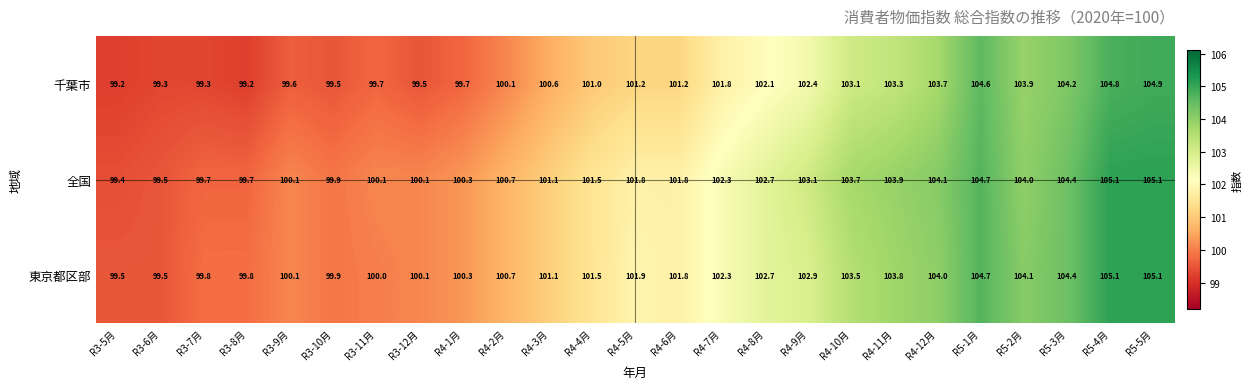

What value does the 全国 series have at R4-8月?

102.7